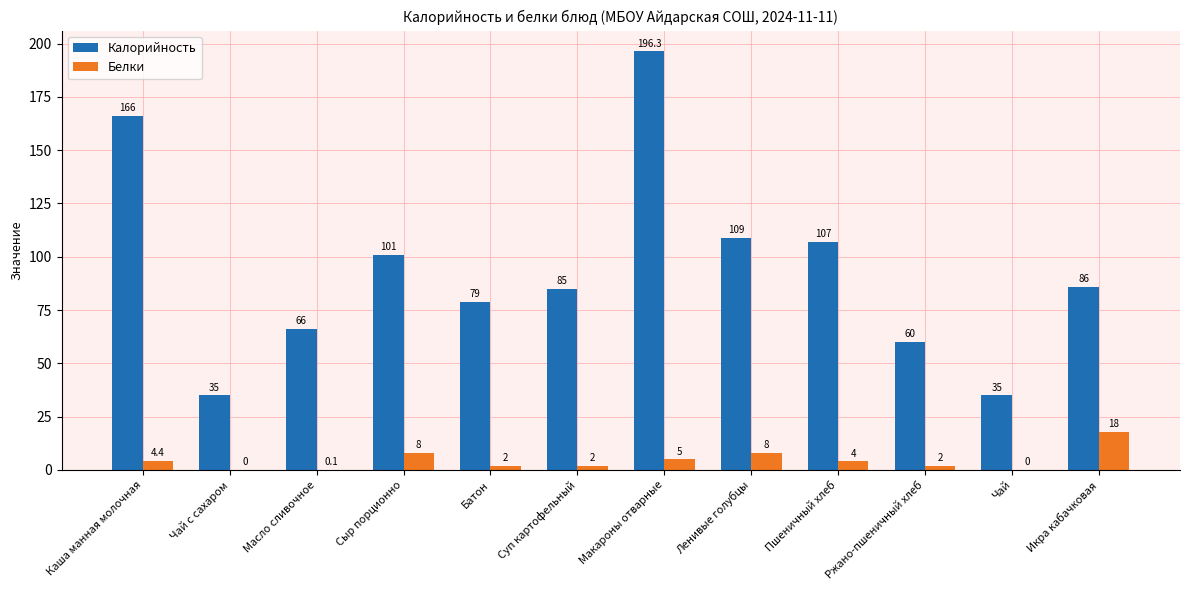

Which series has the largest total across all categories?

Калорийность